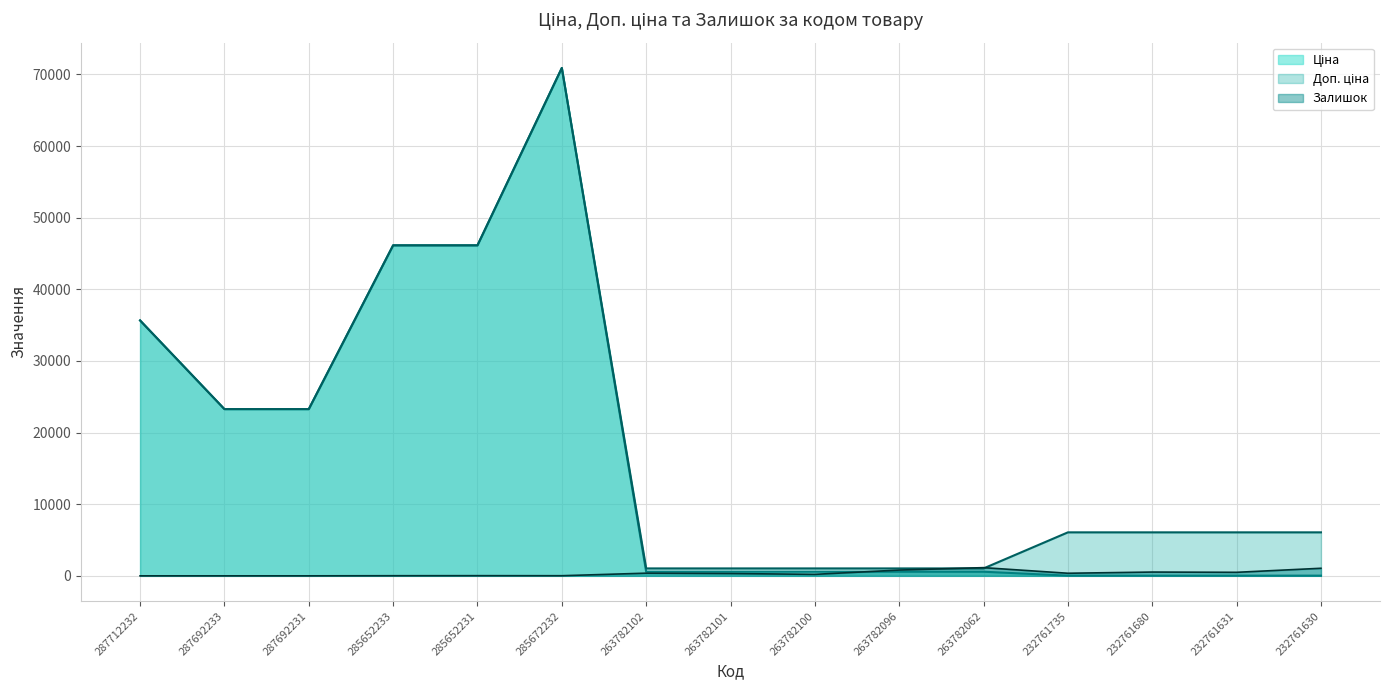

What is the sum of all Ціна values?

248385.3